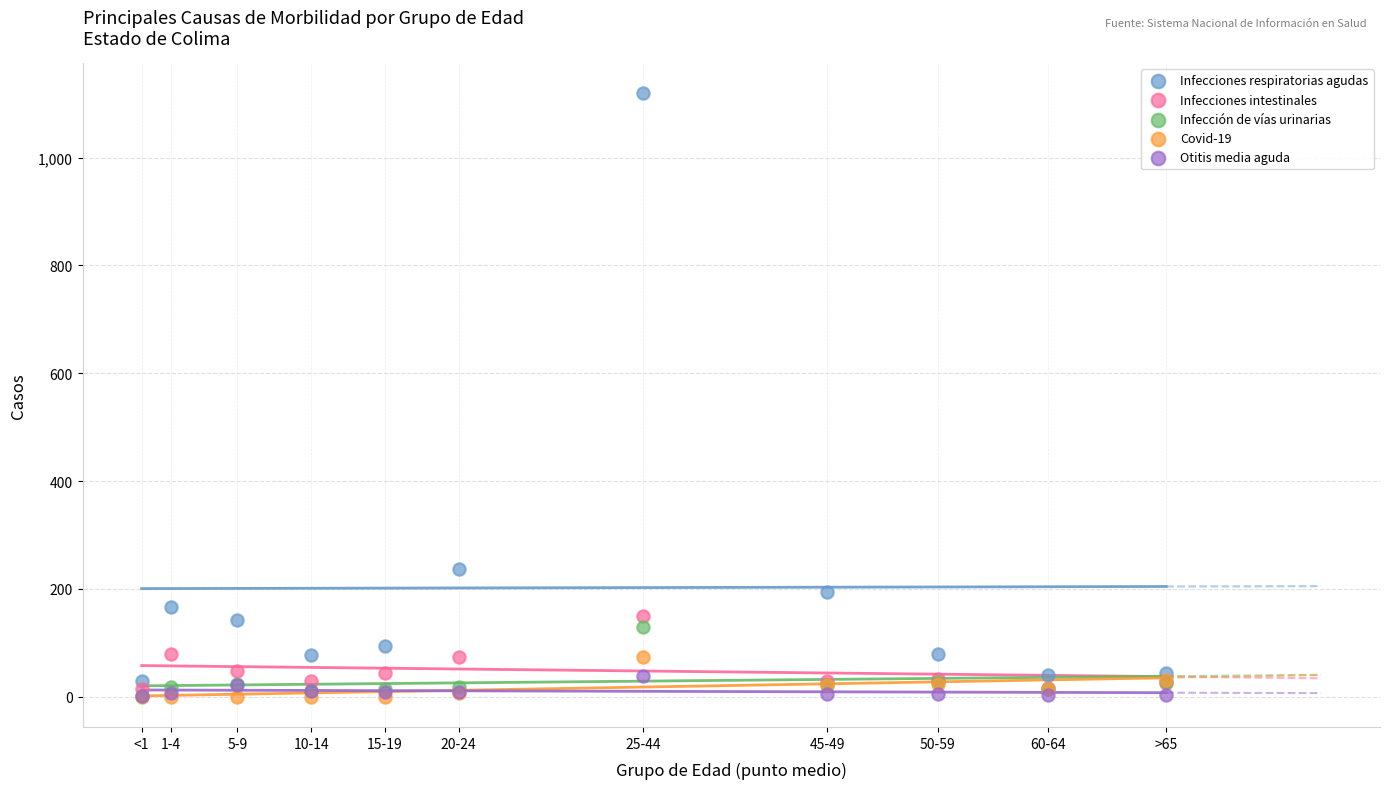

Across all series, what Y value is closest to 559?

237